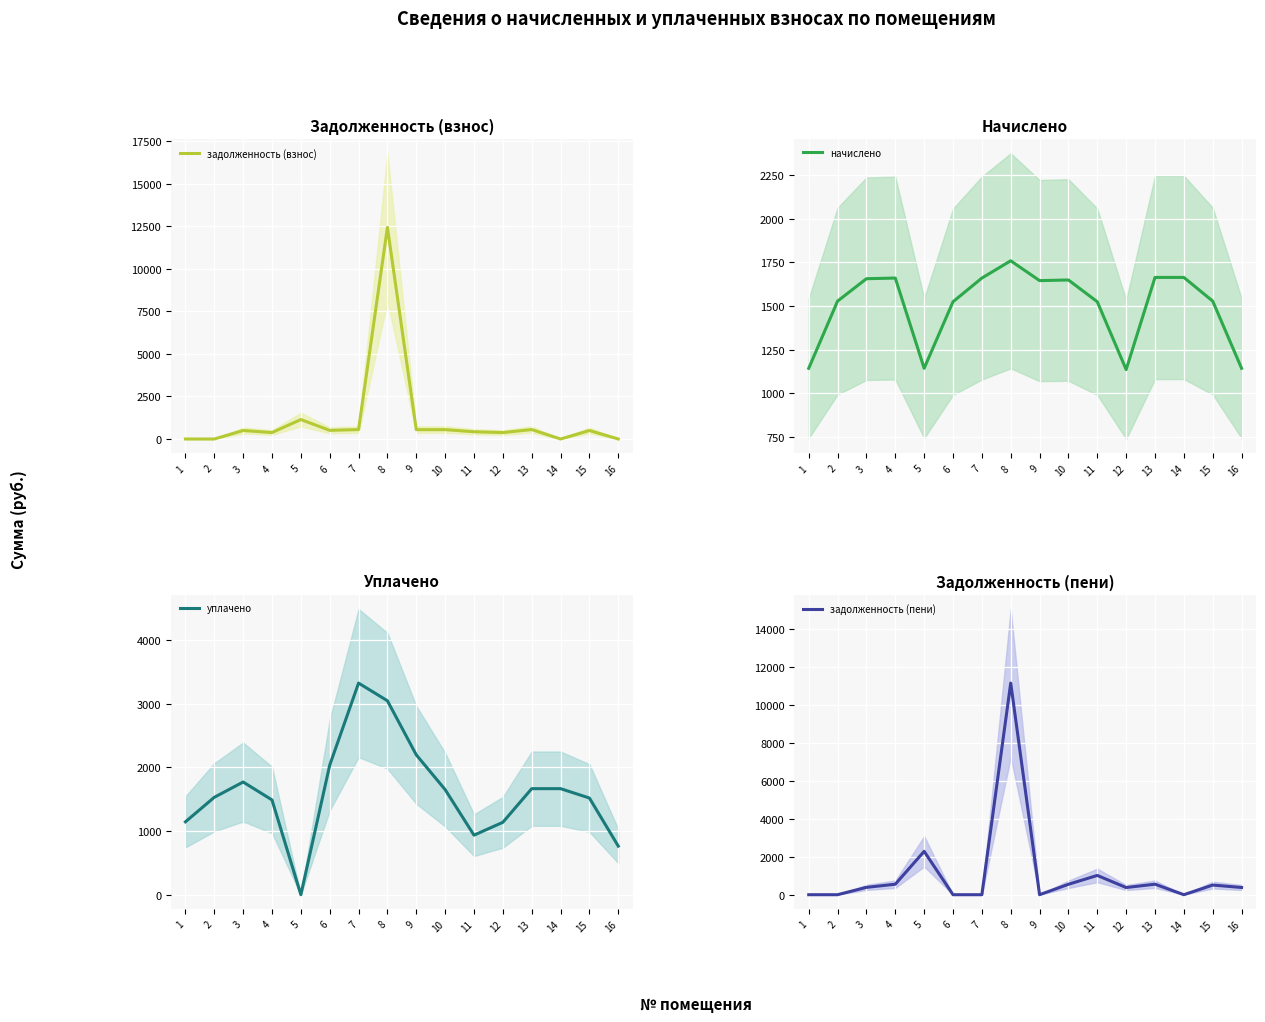

Reading left to right, list all the values displayed in this chart.

задолженность (взнос): 1=0.0	2=0.0	3=499.4	4=380.4	5=1143.8	6=508.4	7=553.6	8=12447.0	9=548.7	10=549.9	11=426.2	12=378.8	13=554.8	14=0.0	15=498.2	16=0.0
начислено: 1=1143.8	2=1528.7	3=1657.0	4=1660.7	5=1143.8	6=1525.0	7=1660.7	8=1759.7	9=1646.0	10=1649.7	11=1525.0	12=1136.5	13=1664.4	14=1664.4	15=1528.7	16=1143.8
уплачено: 1=1143.8	2=1528.7	3=1768.7	4=1487.6	5=0.0	6=2033.4	7=3321.4	8=3043.8	9=2194.7	10=1649.7	11=934.5	12=1136.5	13=1664.4	14=1664.4	15=1517.4	16=762.5
задолженность (пени): 1=0.0	2=0.0	3=387.7	4=553.6	5=2287.6	6=0.0	7=0.0	8=11162.9	9=0.0	10=549.9	11=1016.7	12=378.8	13=554.8	14=0.0	15=509.6	16=381.3